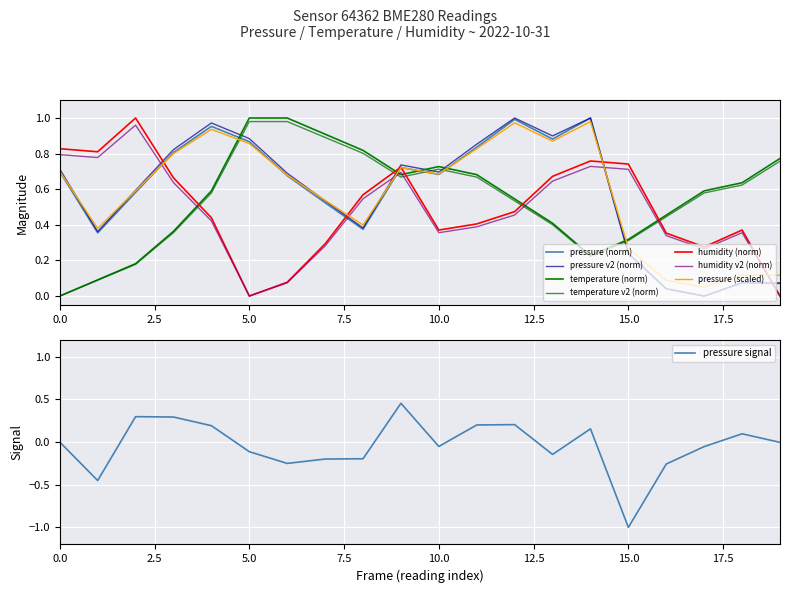

At 0.0, list the series in order from largest to smallest.

humidity, pressure, temperature